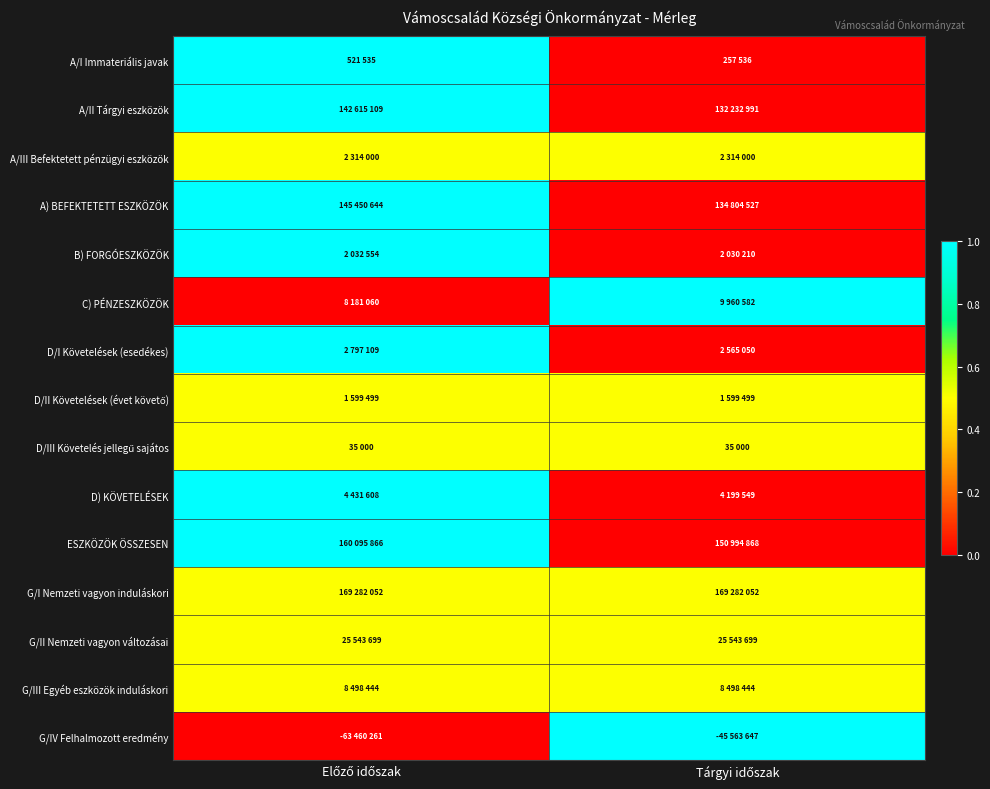

How many series are shown in this chart?

15